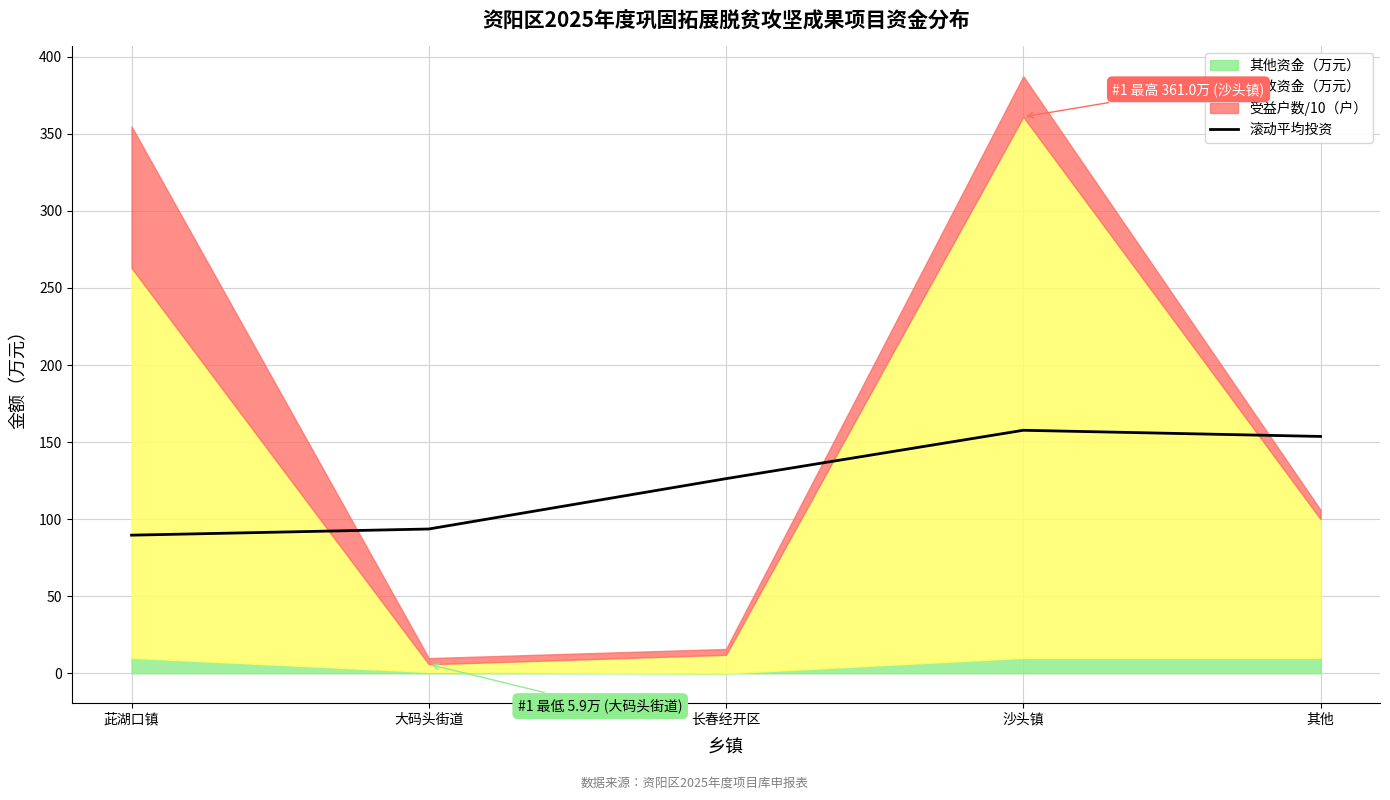

At which label is the value closest to 123?

长春经开区